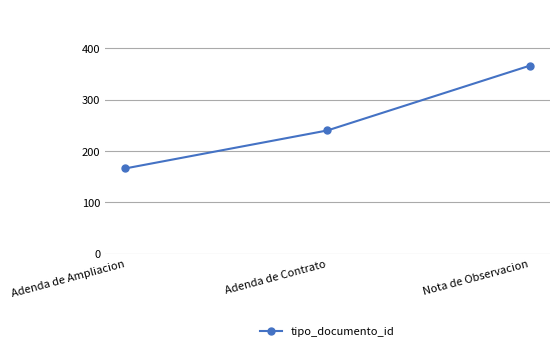

Reading left to right, extract all data points from this chart.

Adenda de Ampliacion=166	Adenda de Contrato=240	Nota de Observacion=366